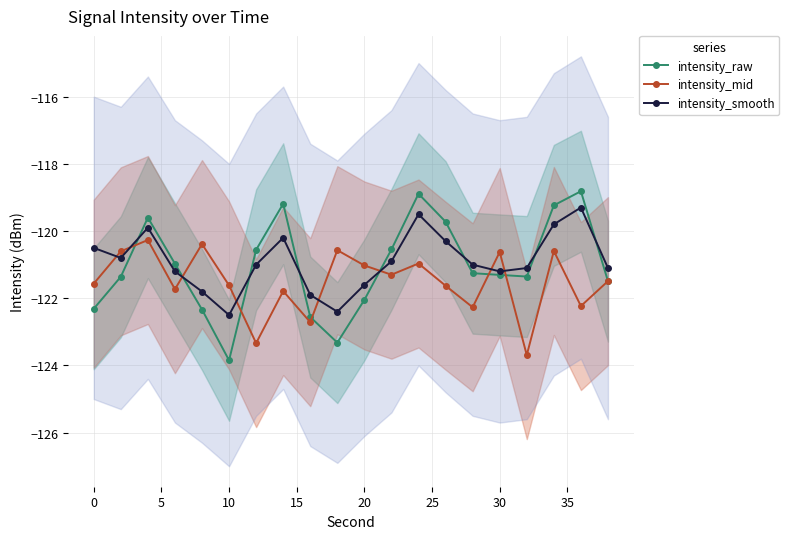

What is the minimum value shown in the chart?

-123.8